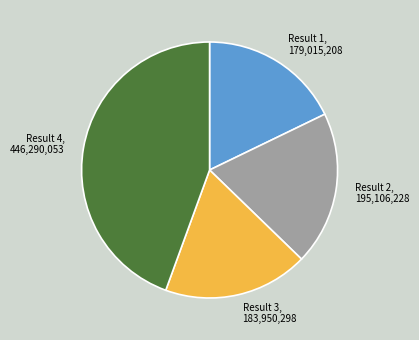

Is the sum of Result 3 and Result 4 greater than half?

Yes